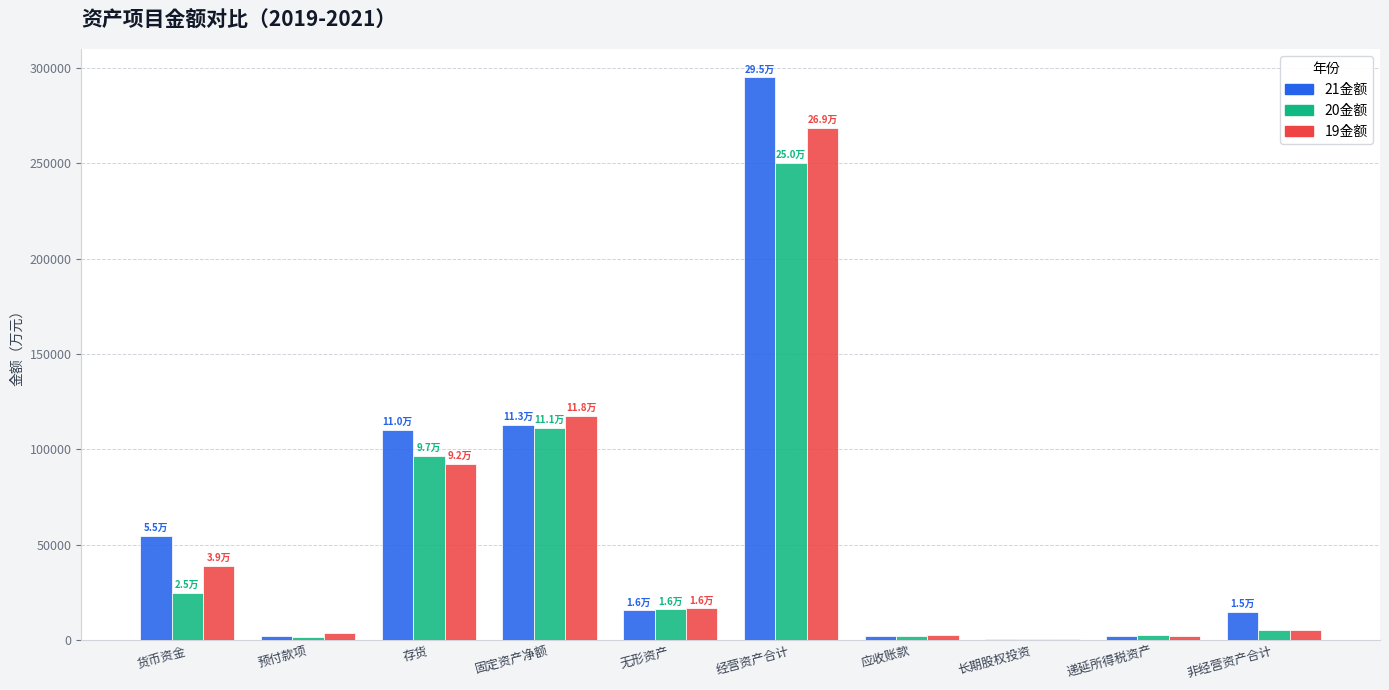

What is the greatest value displayed?

295149.2